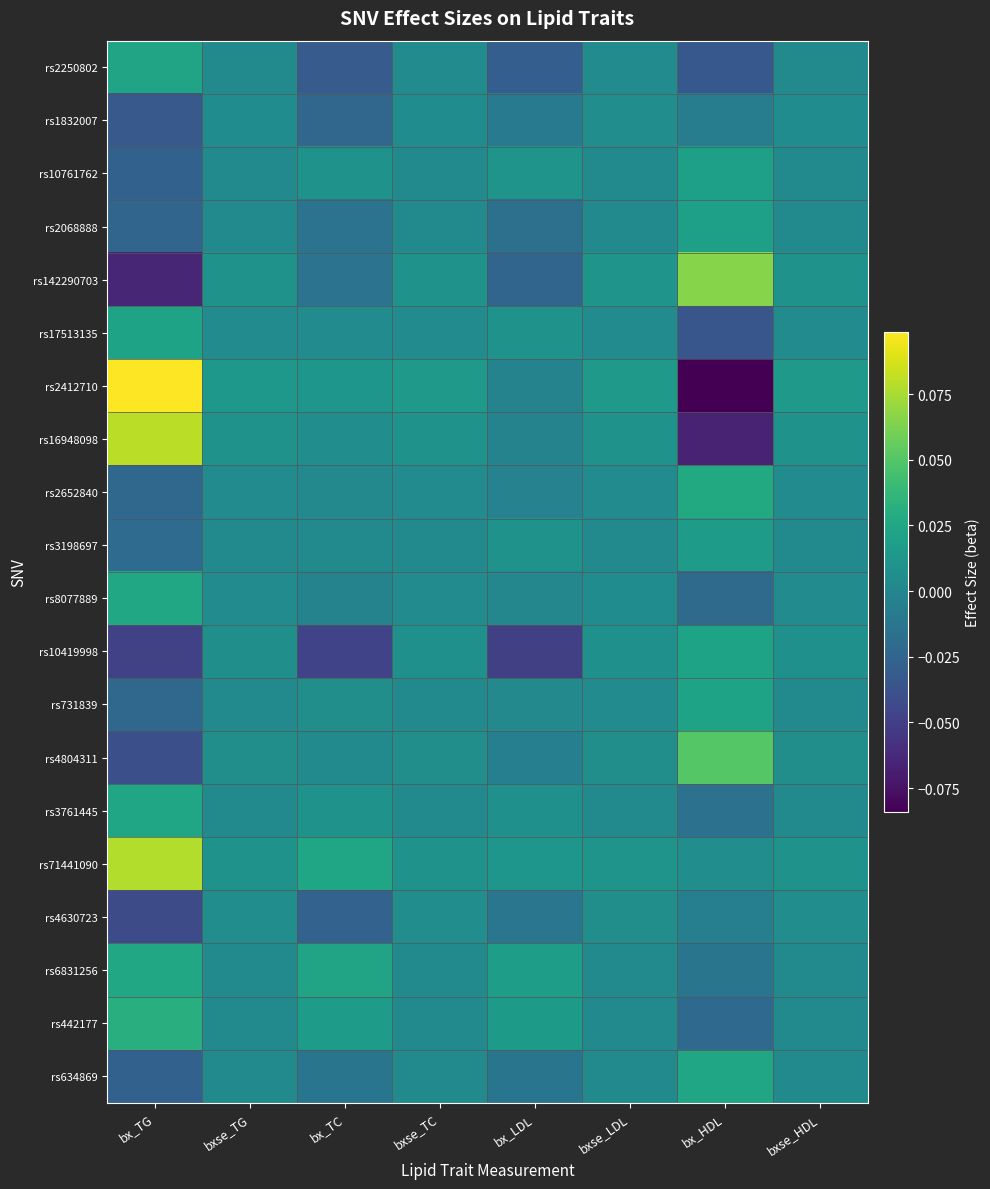

At which category does the chart reach its minimum across all series?

bx_HDL